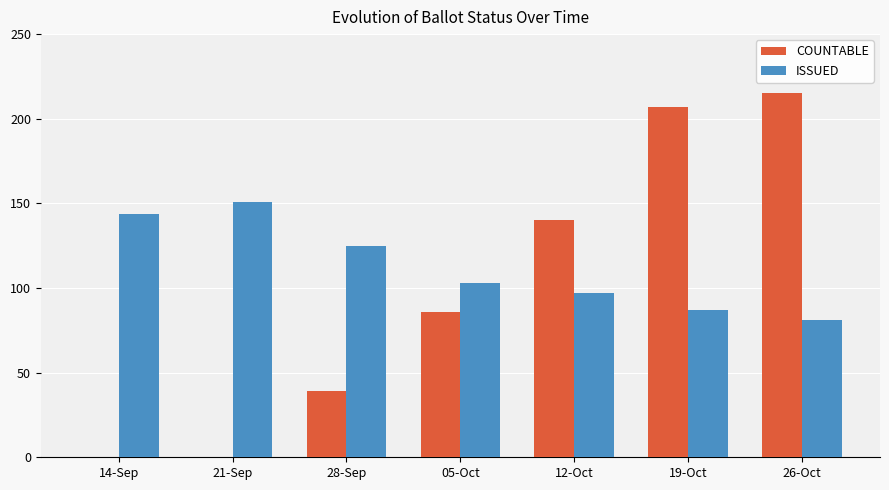

Is the value of ISSUED at 12-Oct greater than the value of COUNTABLE at 14-Sep?

Yes